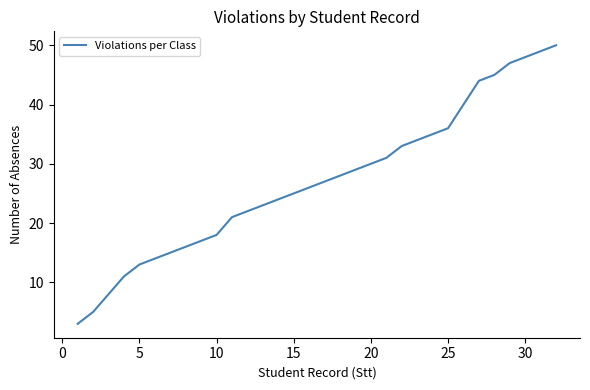

What is the difference between the maximum and second lowest values?

45